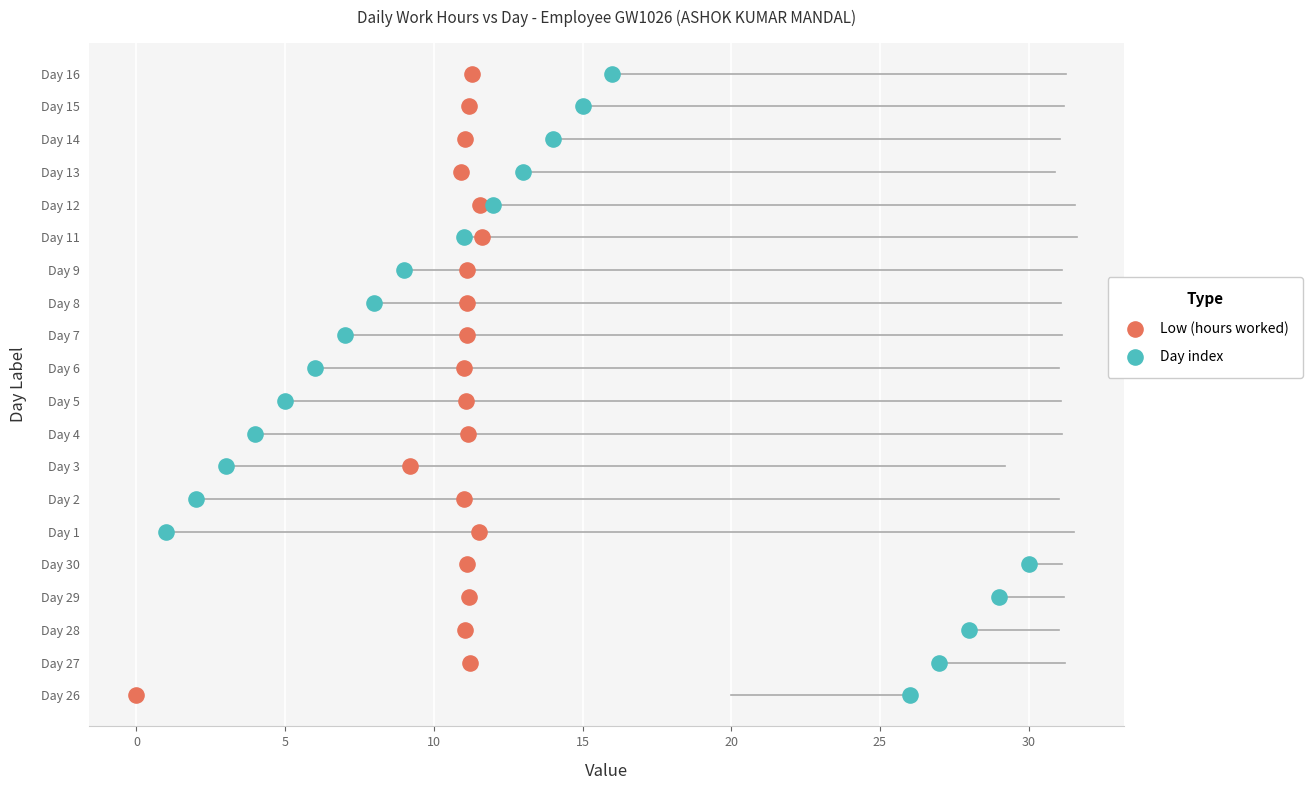

What are all the series names shown in the legend?

Low (hours worked), Day index